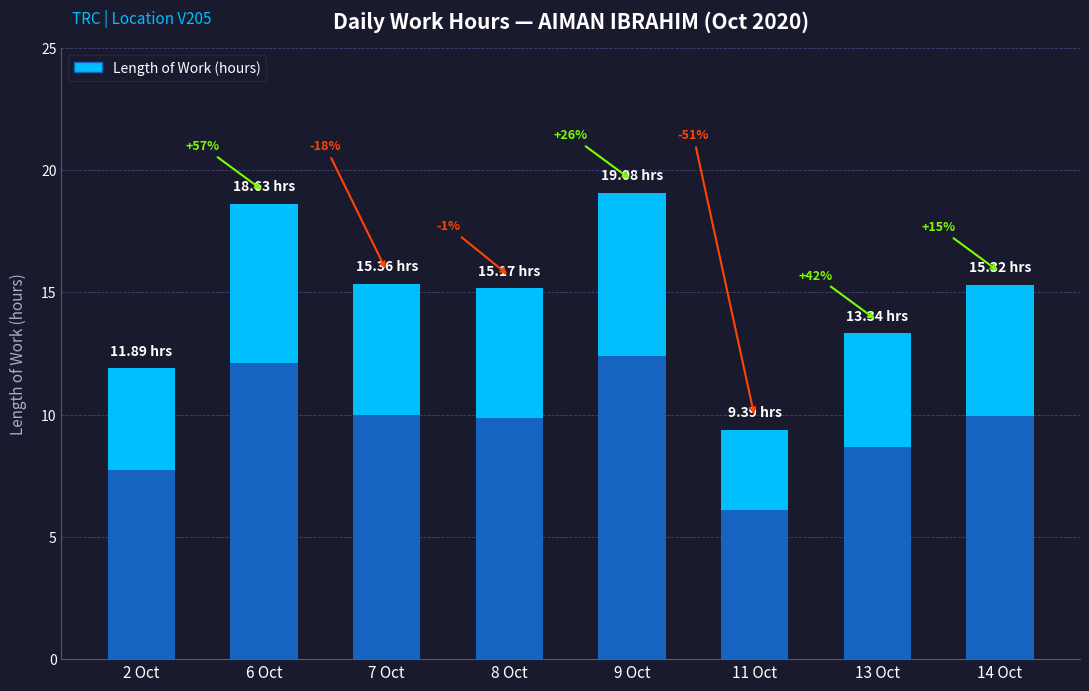

How many series are shown in this chart?

1